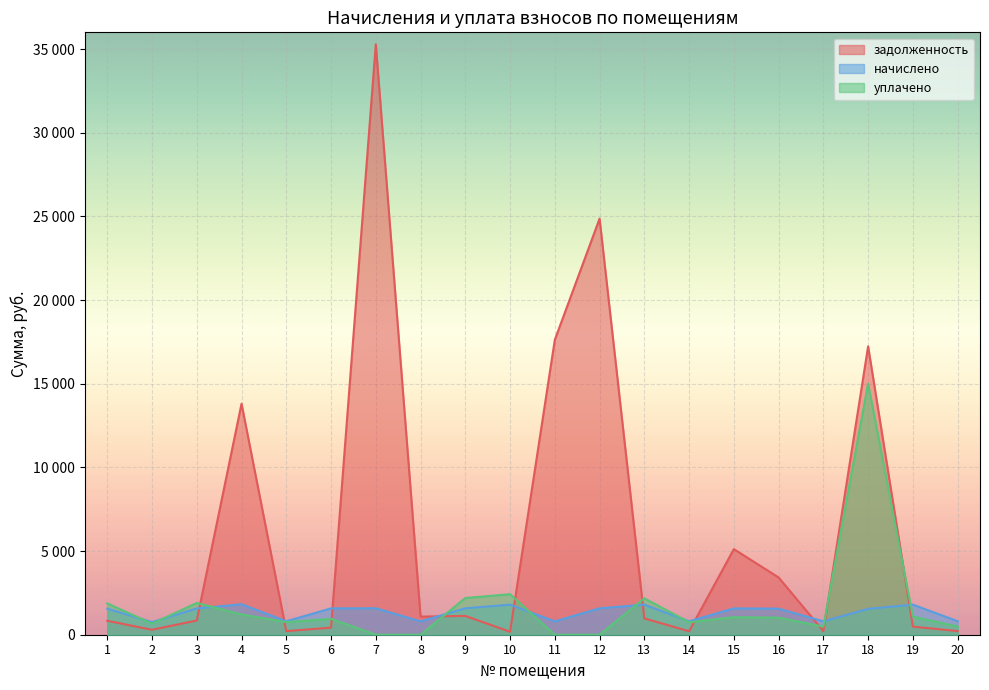

Reading left to right, transcribe all the data shown in this chart.

задолженность: 1=833.2	2=297.6	3=850.1	4=13806.2	5=217.2	6=424.0	7=35286.1	8=1082.2	9=1124.2	10=178.4	11=17625.7	12=24866.9	13=975.0	14=209.5	15=5116.5	16=3423.4	17=217.1	18=17231.9	19=485.9	20=218.3
начислено: 1=1557.6	2=753.6	3=1572.0	4=1821.6	5=804.0	6=1574.4	7=1581.6	8=799.2	9=1579.2	10=1797.6	11=799.2	12=1579.2	13=1797.6	14=801.6	15=1574.4	16=1557.6	17=801.6	18=1545.6	19=1797.6	20=808.8
уплачено: 1=1871.7	2=660.9	3=1899.0	4=1214.1	5=754.0	6=951.3	7=0.0	8=0.0	9=2193.0	10=2421.4	11=0.0	12=0.0	13=2175.1	14=744.0	15=1050.0	16=1020.0	17=485.1	18=15000.0	19=1085.1	20=489.0